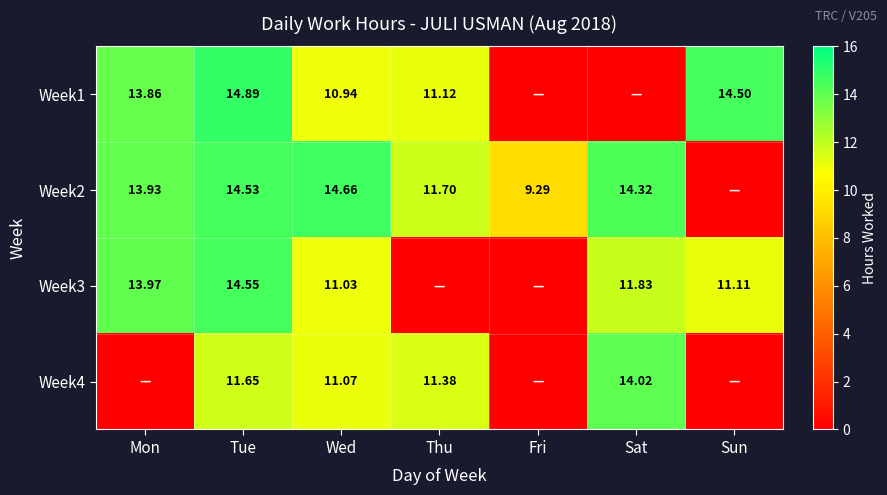

Is the value of Week2 at Sat greater than the value of Week3 at Mon?

Yes